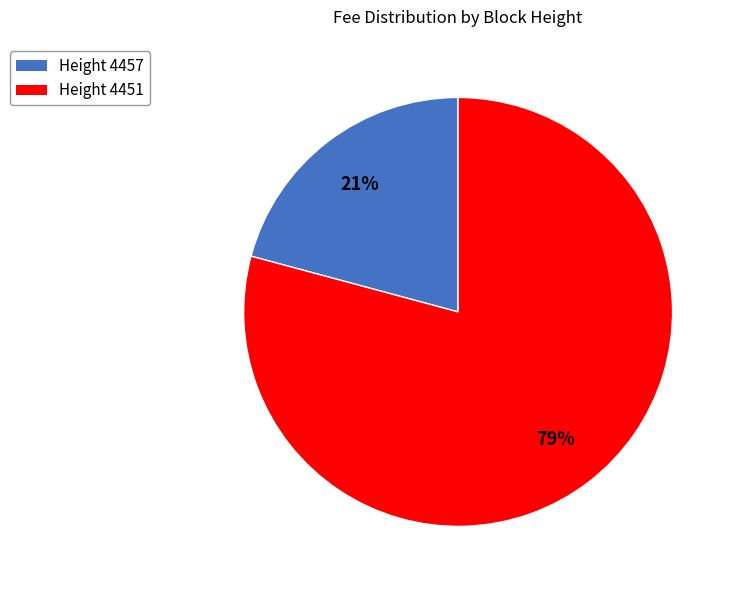

Which slice is the smallest?

Height 4457